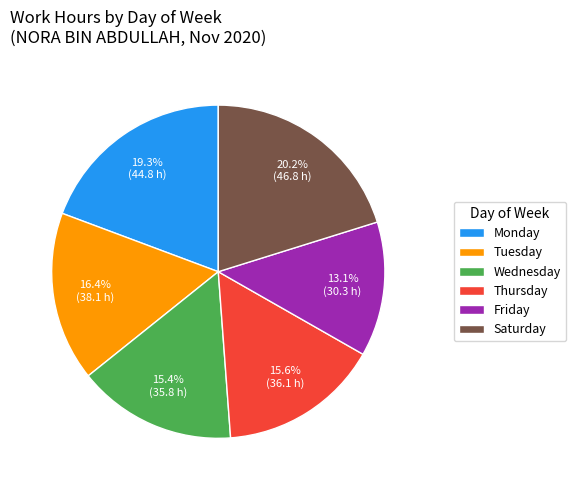

Is there any slice that represents more than half of the pie?

No